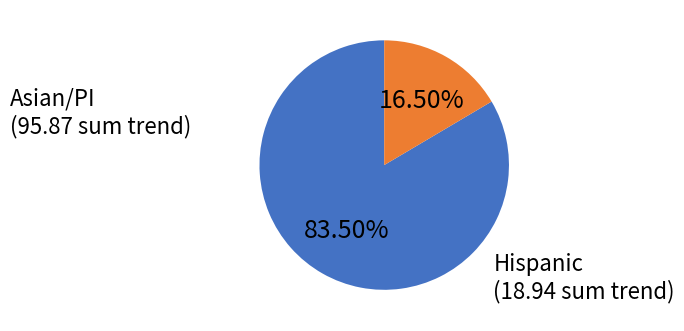

Is there any slice that represents more than half of the pie?

Yes